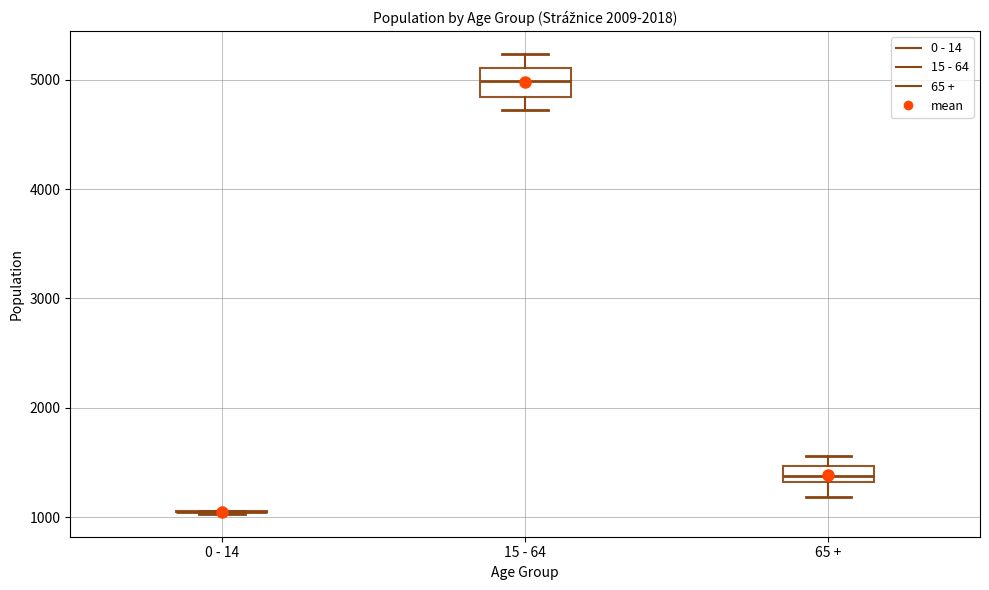

Which box is the tallest, from its lower edge to its upper edge?

15 - 64